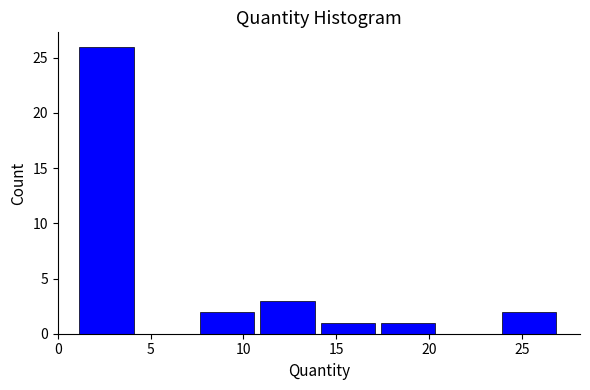

What is the height of the bar covering 23.75 to 27.00 on the x-axis? Neither the bar edges nor the heights are printed on the chart, so give them approximately, as read against the axes.

2